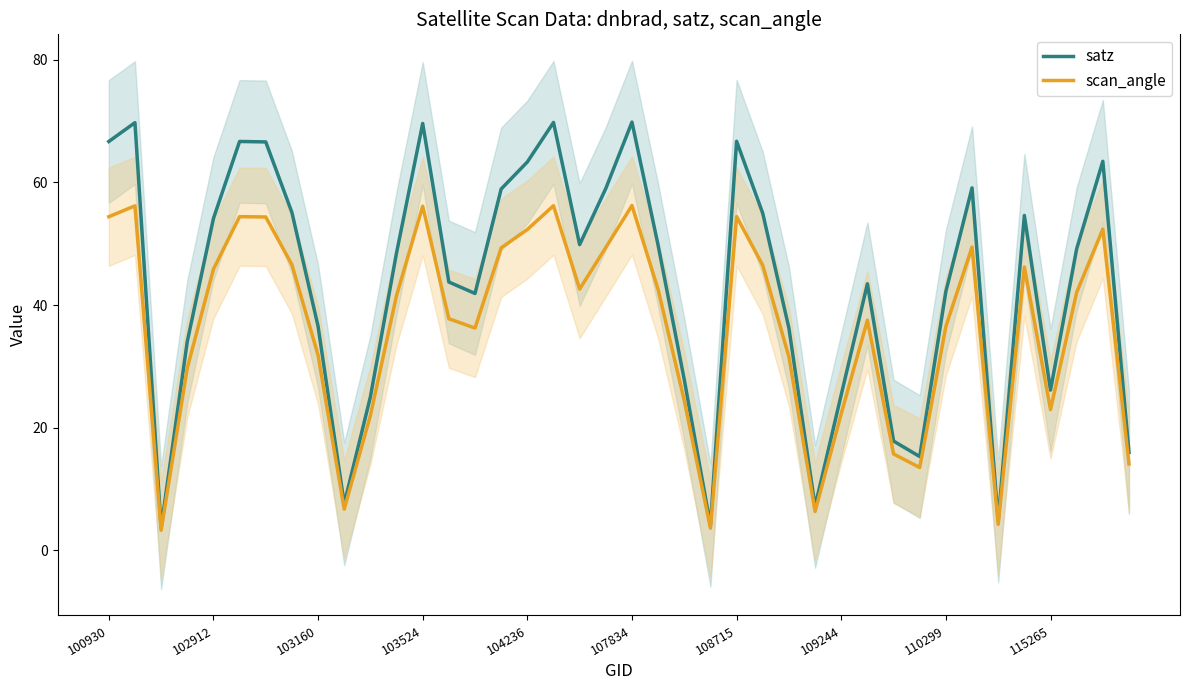

What is the difference between the maximum and minimum values in the scan_angle series?

52.9